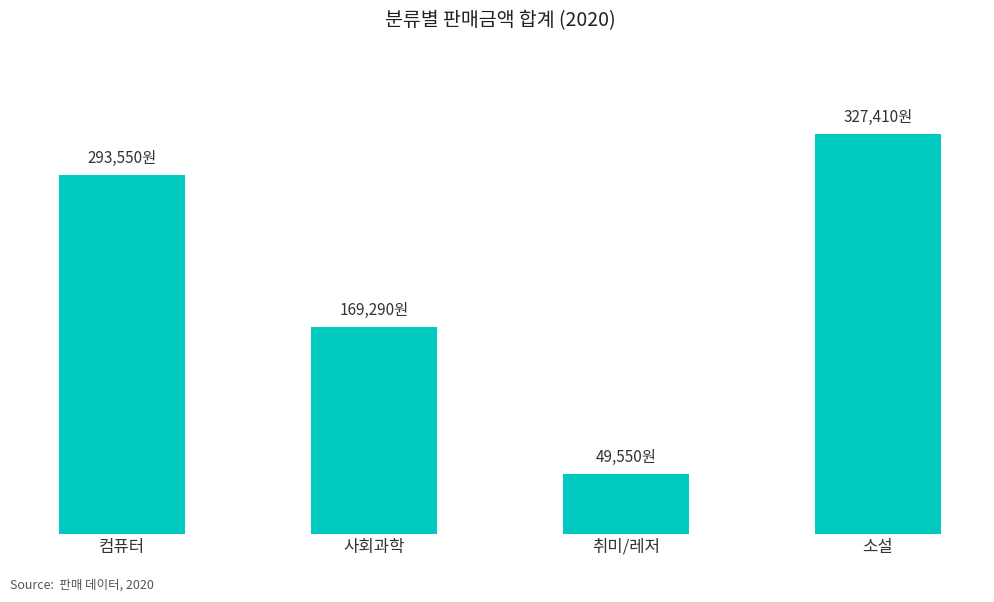

Rank the categories by value from highest to lowest.

소설, 컴퓨터, 사회과학, 취미/레저